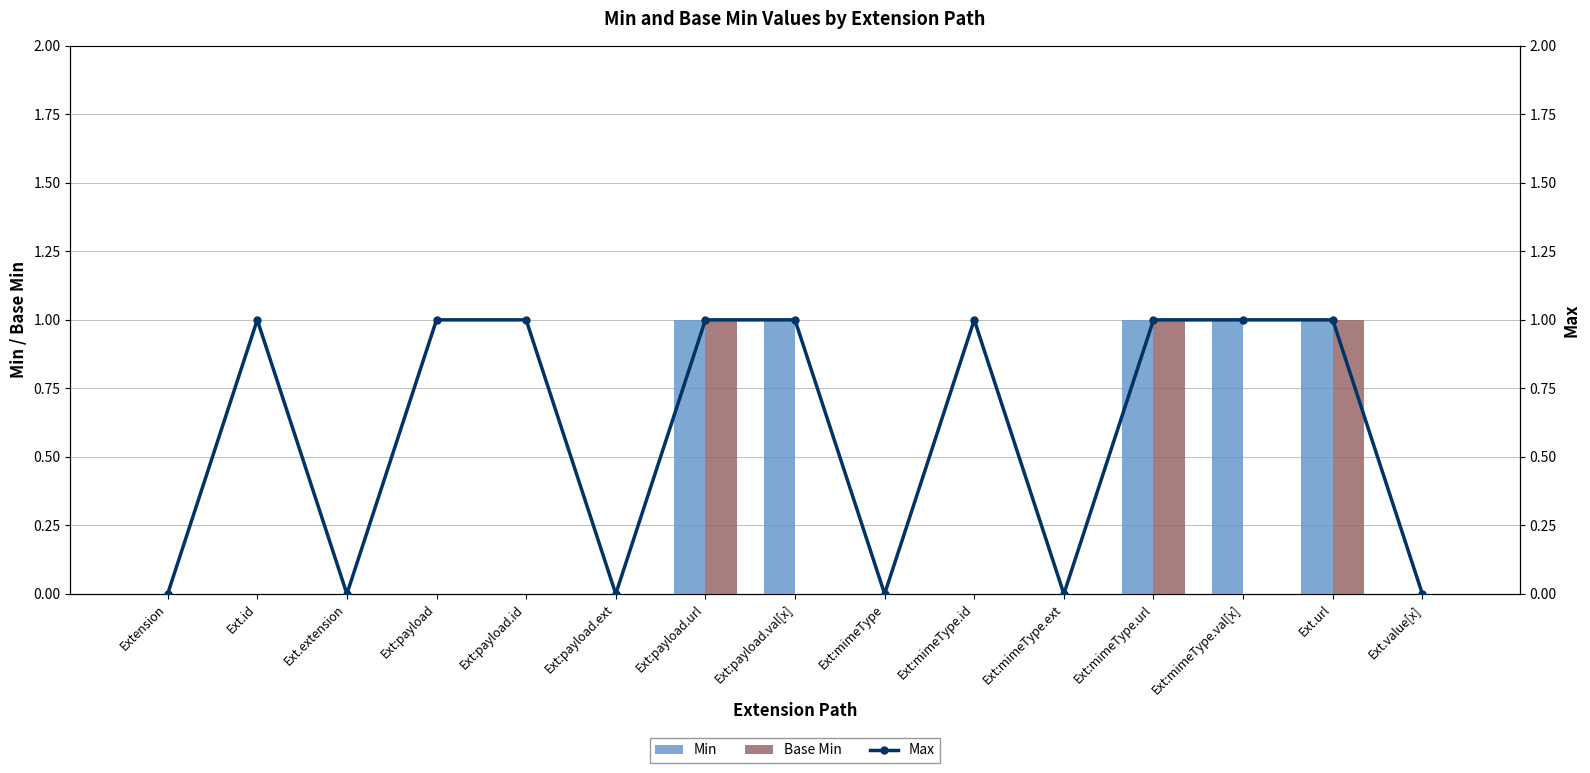

Reading right to left, extract all data points from this chart.

Min: 0	1	1	1	0	0	0	1	1	0	0	0	0	0	0
Base Min: 0	1	0	1	0	0	0	0	1	0	0	0	0	0	0
Max: 0	1	1	1	0	1	0	1	1	0	1	1	0	1	0